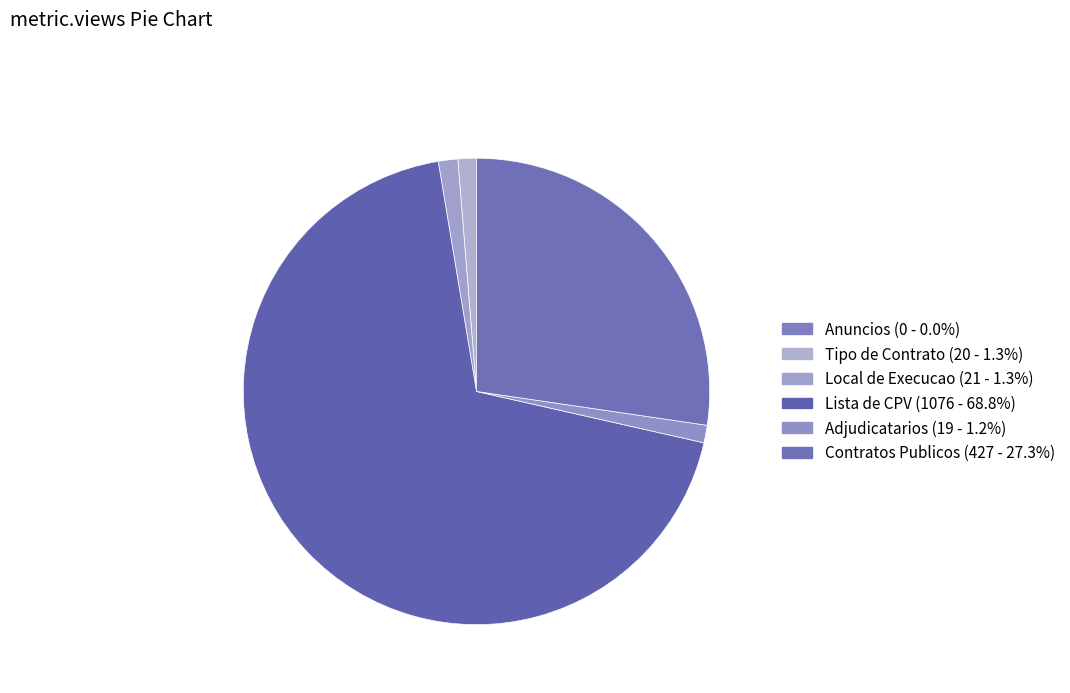

Which slice is the smallest?

Anuncios